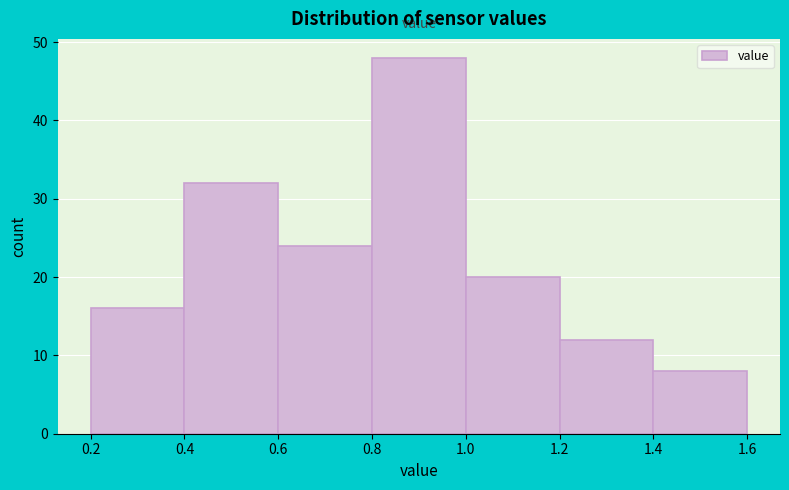

Reading left to right, transcribe this chart: for each bar, give the range it covers on the x-axis and its height. The values are not printed on the chart, so give them approximately, as read against the axis.

0.2 to 0.4: 16
0.4 to 0.6: 32
0.6 to 0.8: 24
0.8 to 1.0: 48
1.0 to 1.2: 20
1.2 to 1.4: 12
1.4 to 1.6: 8